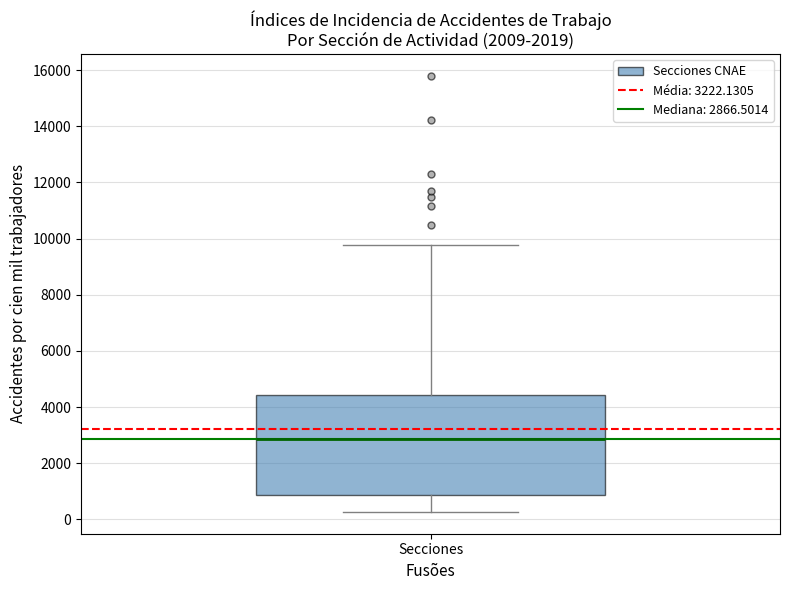

Where does the median line of the box for Secciones sit on the y-axis? The values are not printed on the chart, so give them approximately, as read against the axis.

2800